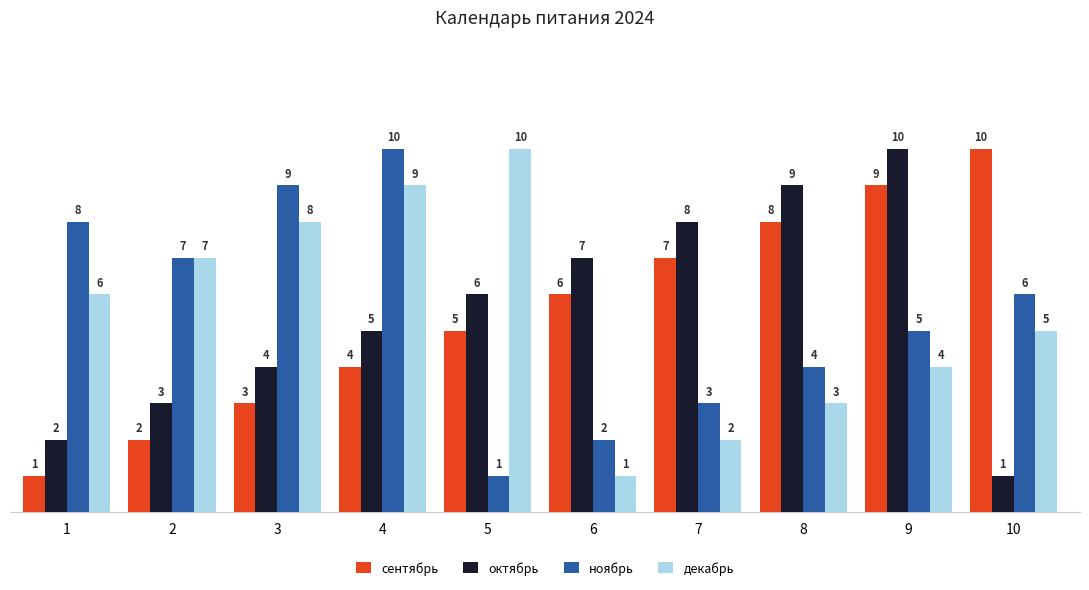

What is the value of the октябрь bar at the 9th from the left?

10